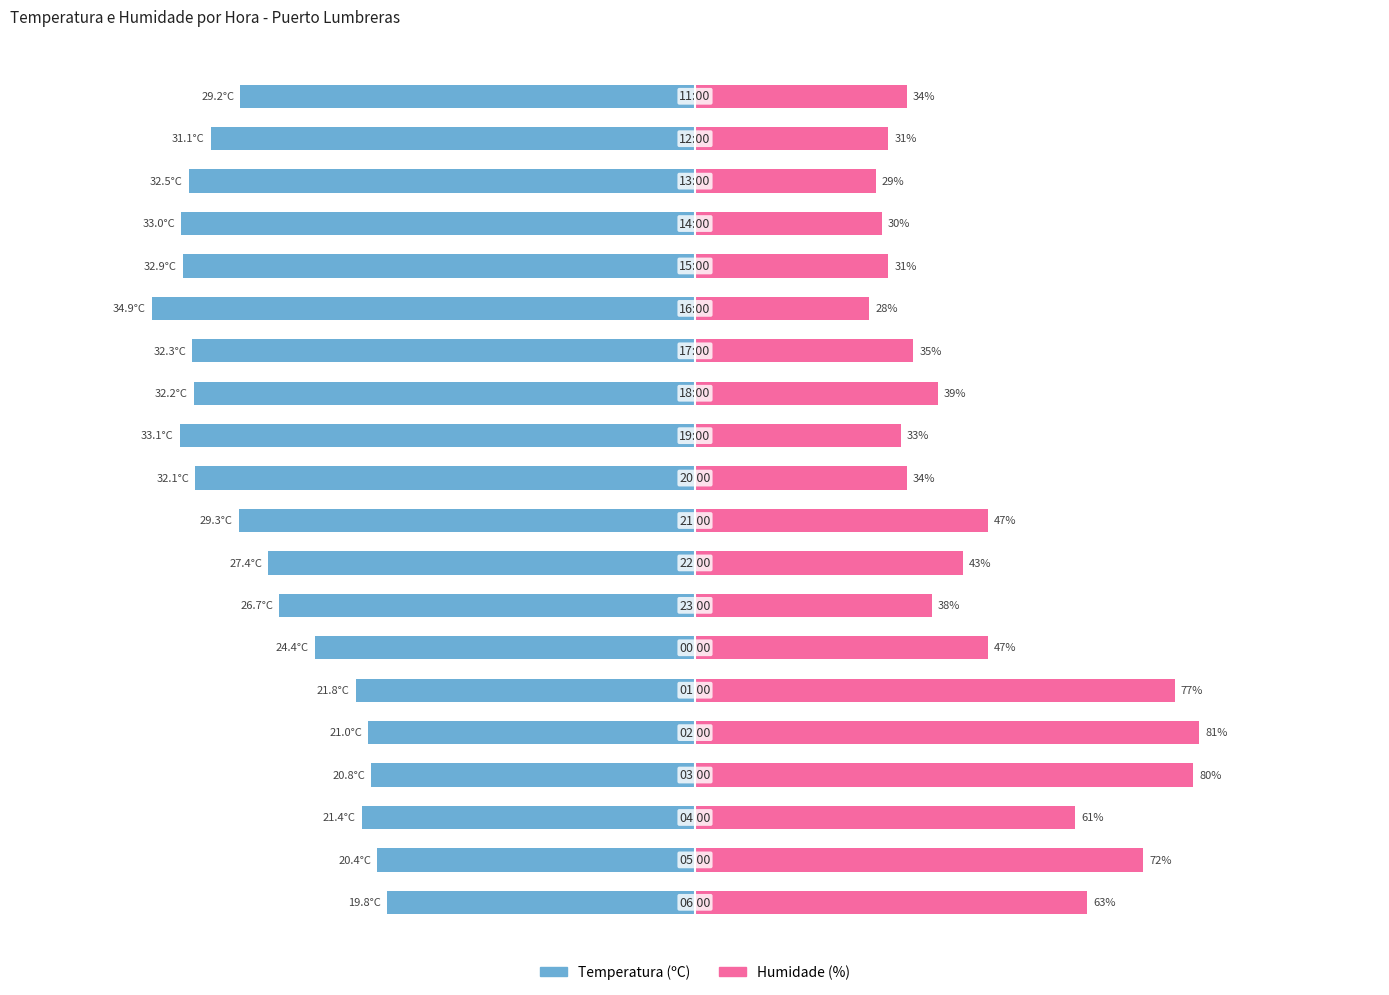

How many data points does each series have?

20